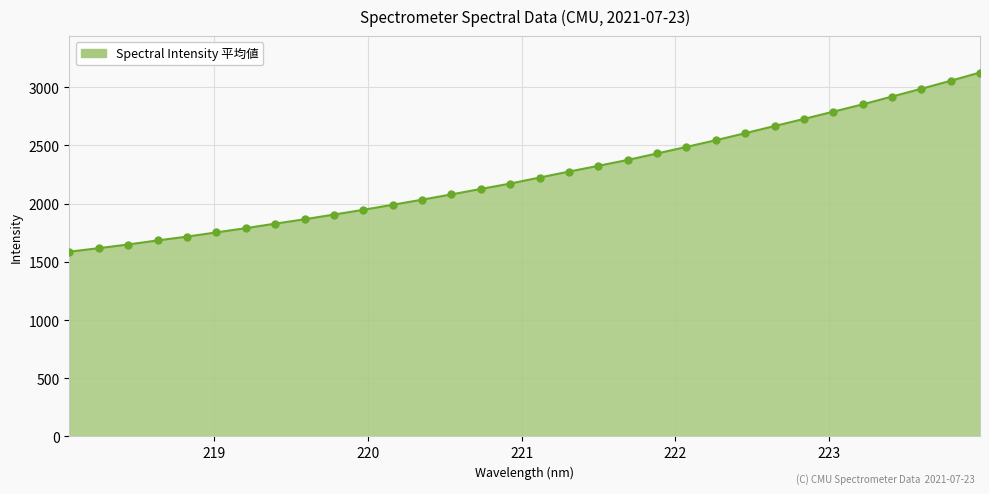

What is the minimum value shown in the chart?

1587.2